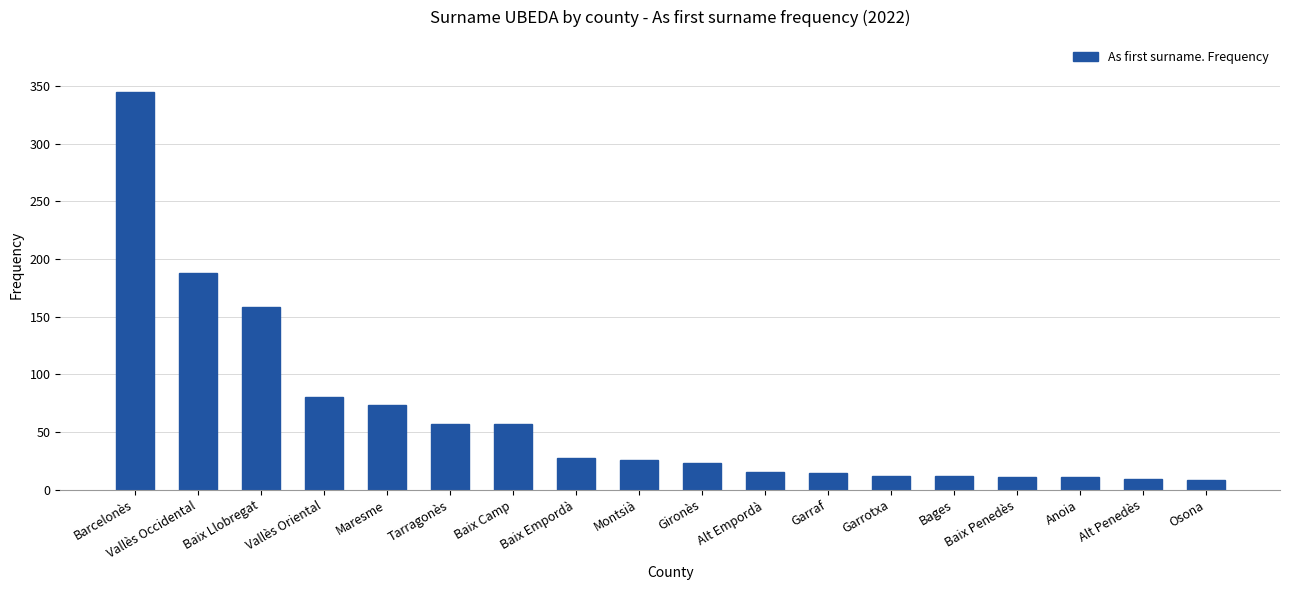

Approximately how many times larger is the value at Tarragonès compared to Baix Penedès?

5.2